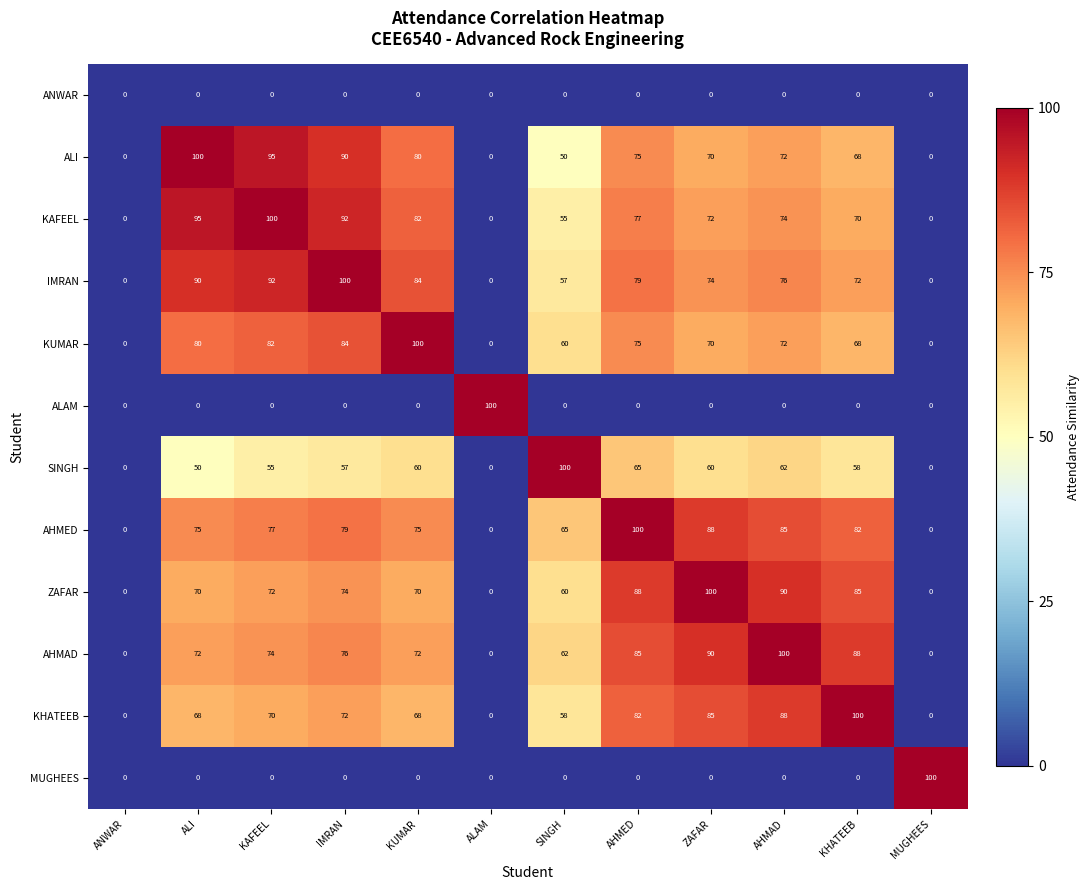

What is the difference between the highest and lowest values at AHMAD?

100